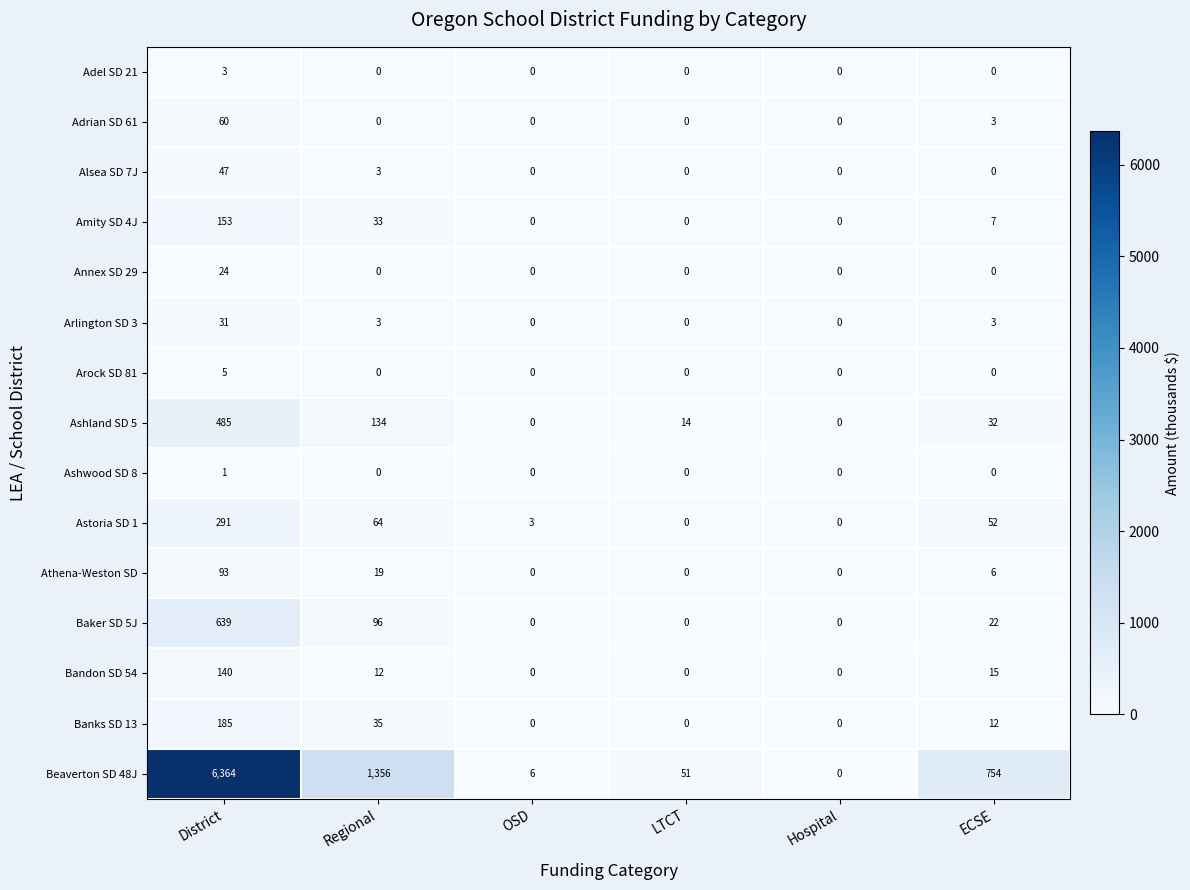

What is the spread (max minus min) of values at District?

6363